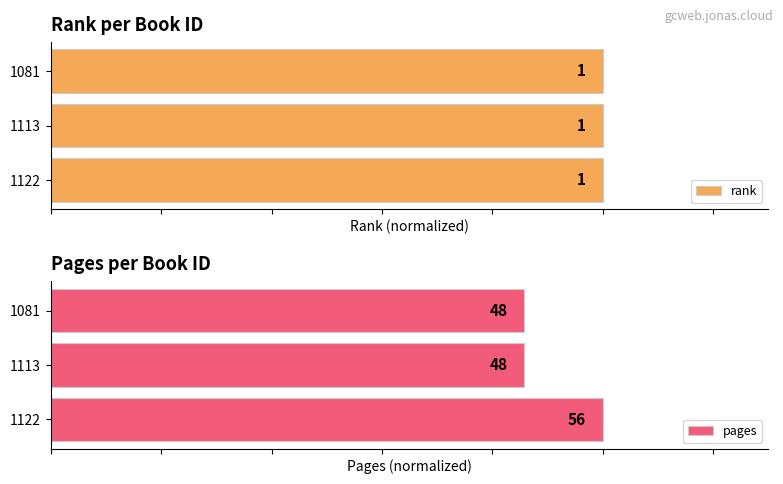

What are all the series names shown in the legend?

rank, pages